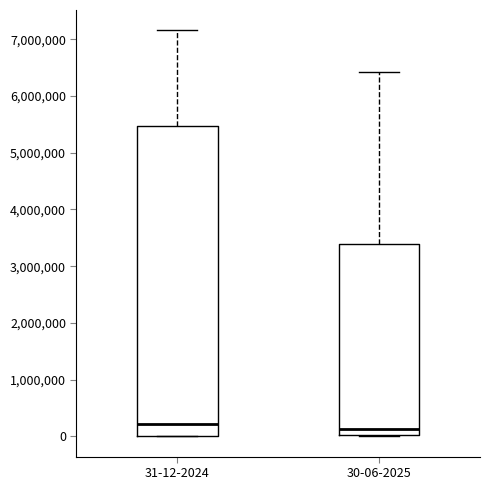

Reading left to right, transcribe this box plot: for each box, give where its median line is, the range the box spans, and where its two whiskers end, as read against the y-axis. The values are not printed on the chart, so give them approximately, as read against the axis.

31-12-2024: median 200000, box 0 to 5500000, whiskers 0 to 7200000
30-06-2025: median 100000, box 0 to 3400000, whiskers 0 to 6400000